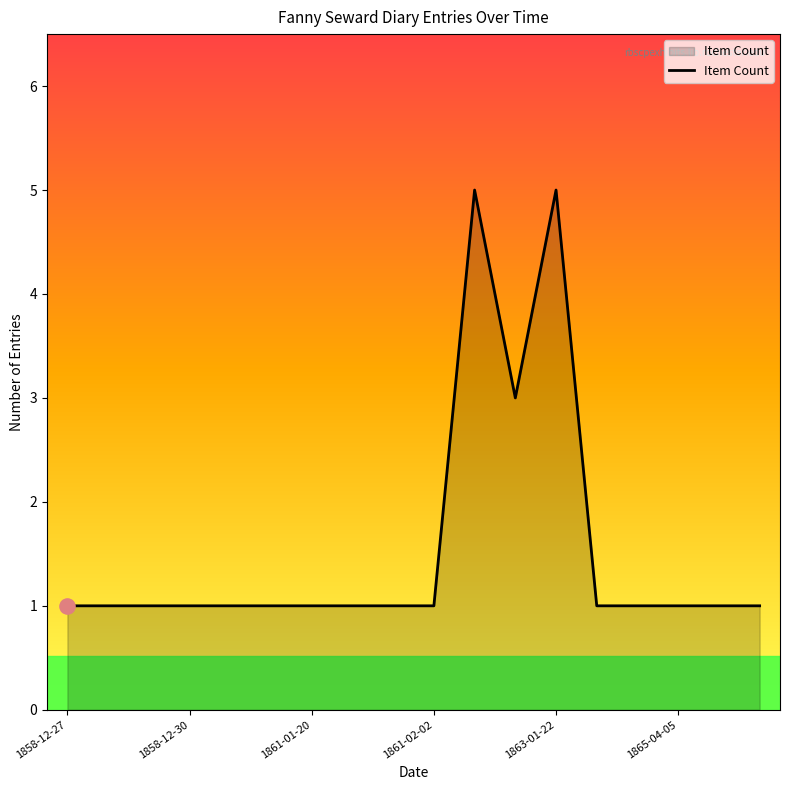

Does the chart have visible grid lines?

No